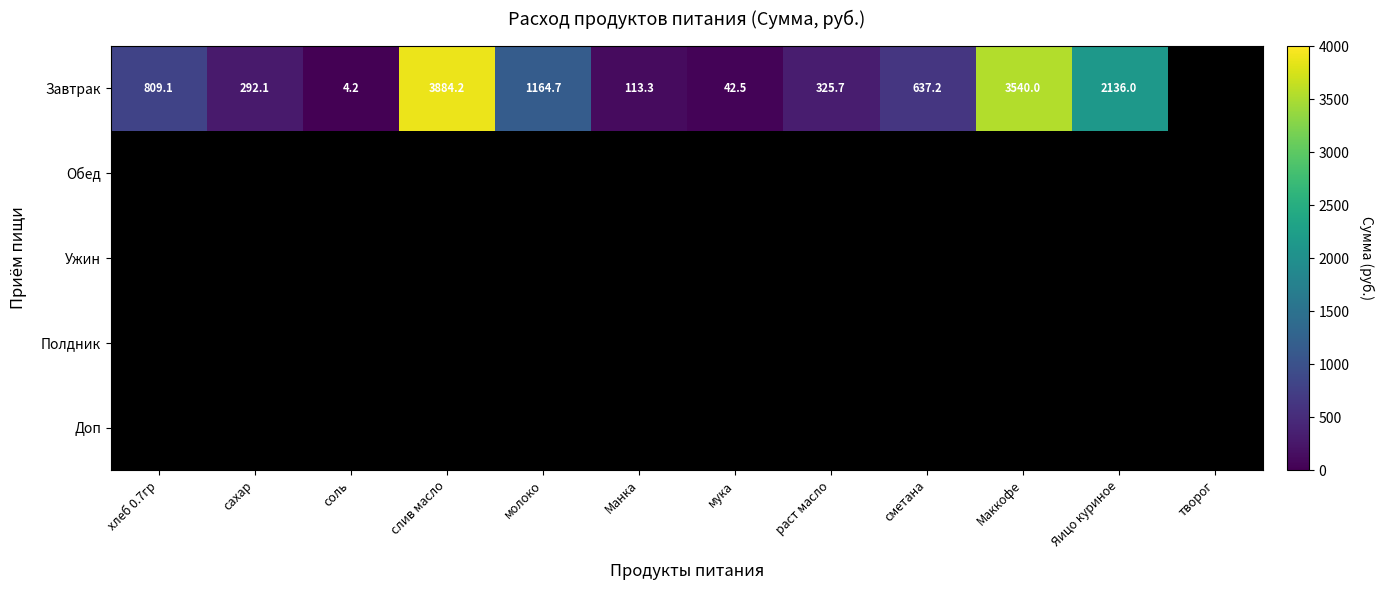

The Доп series shows 0.0 at Яицо куриное. True or false?

True